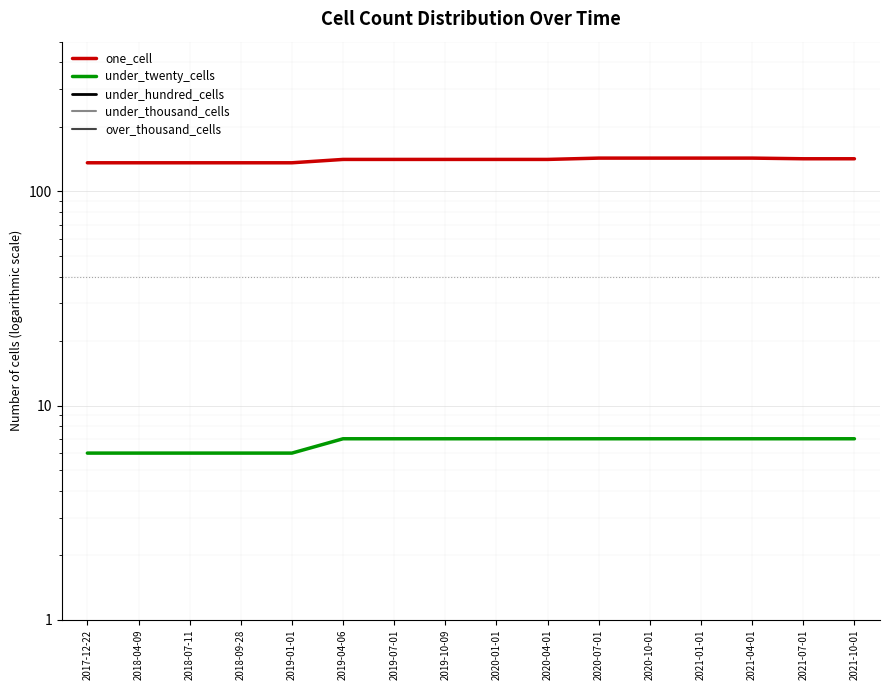

True or false: over_thousand_cells and under_hundred_cells cross at least once.

False